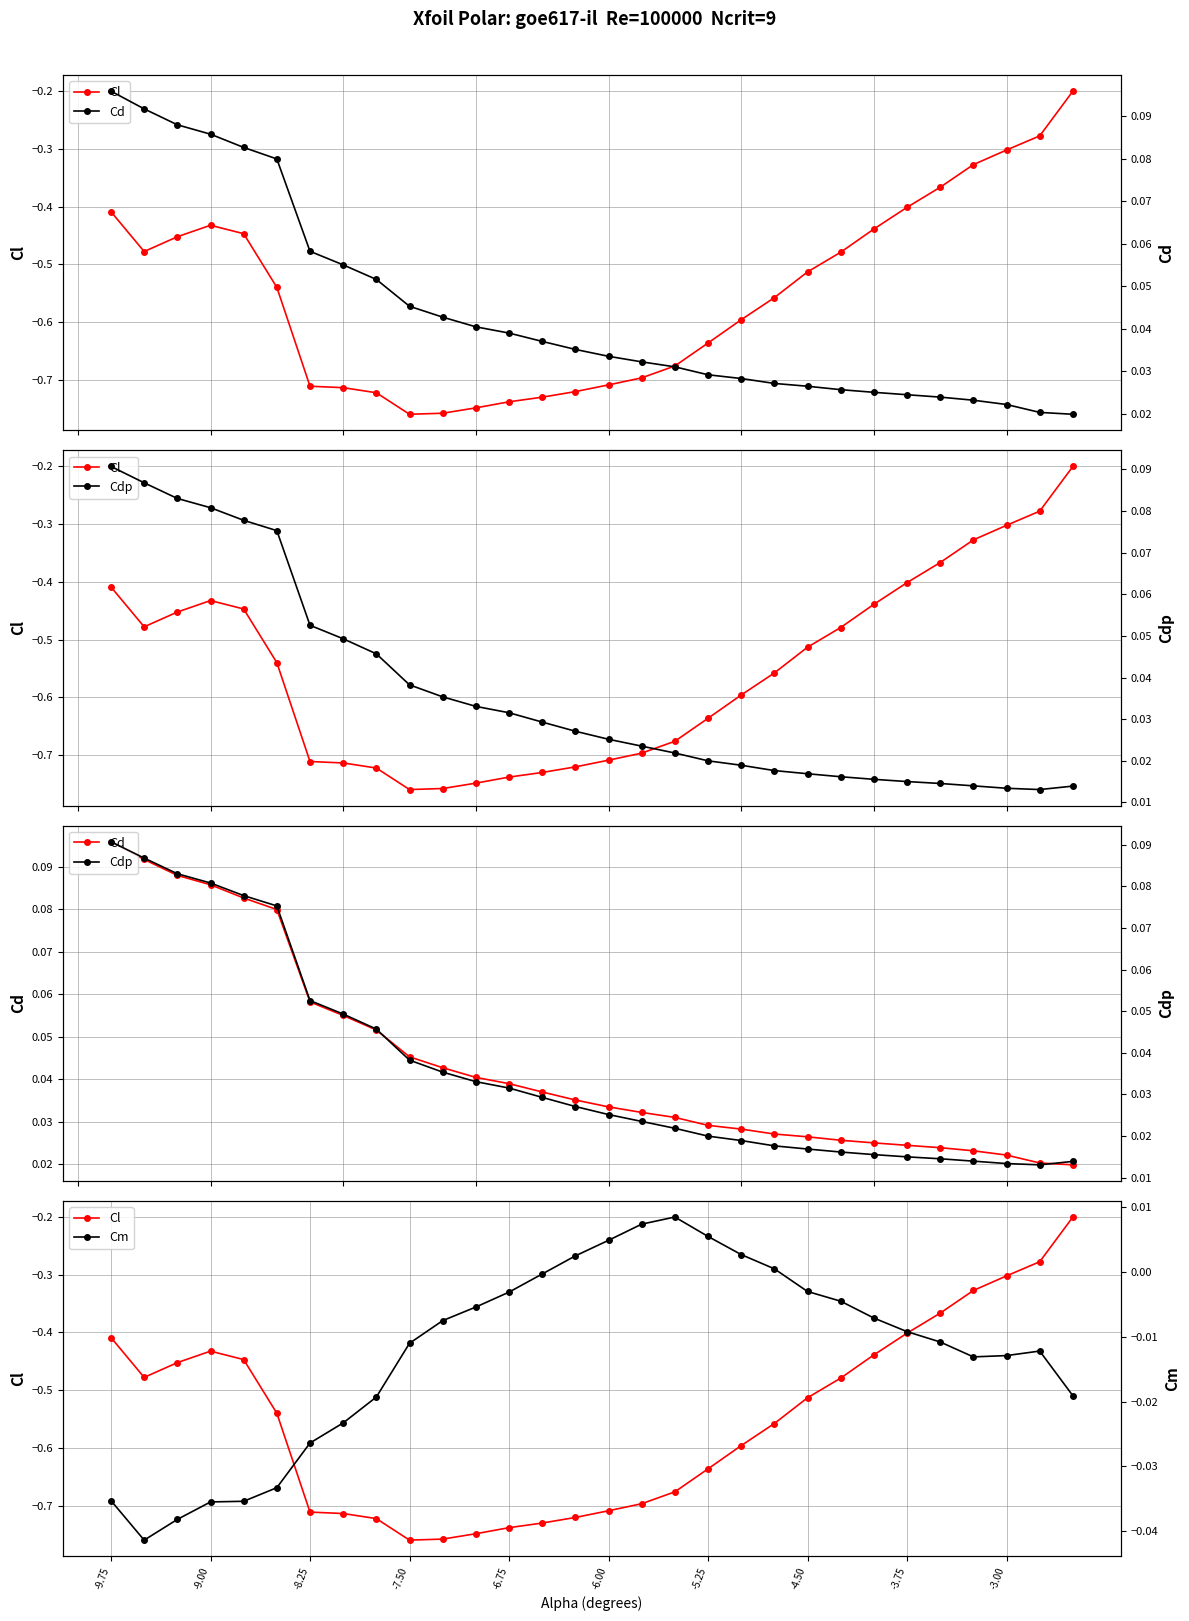

What are all the series names shown in the legend?

Cl, Cd, Cdp, Cm